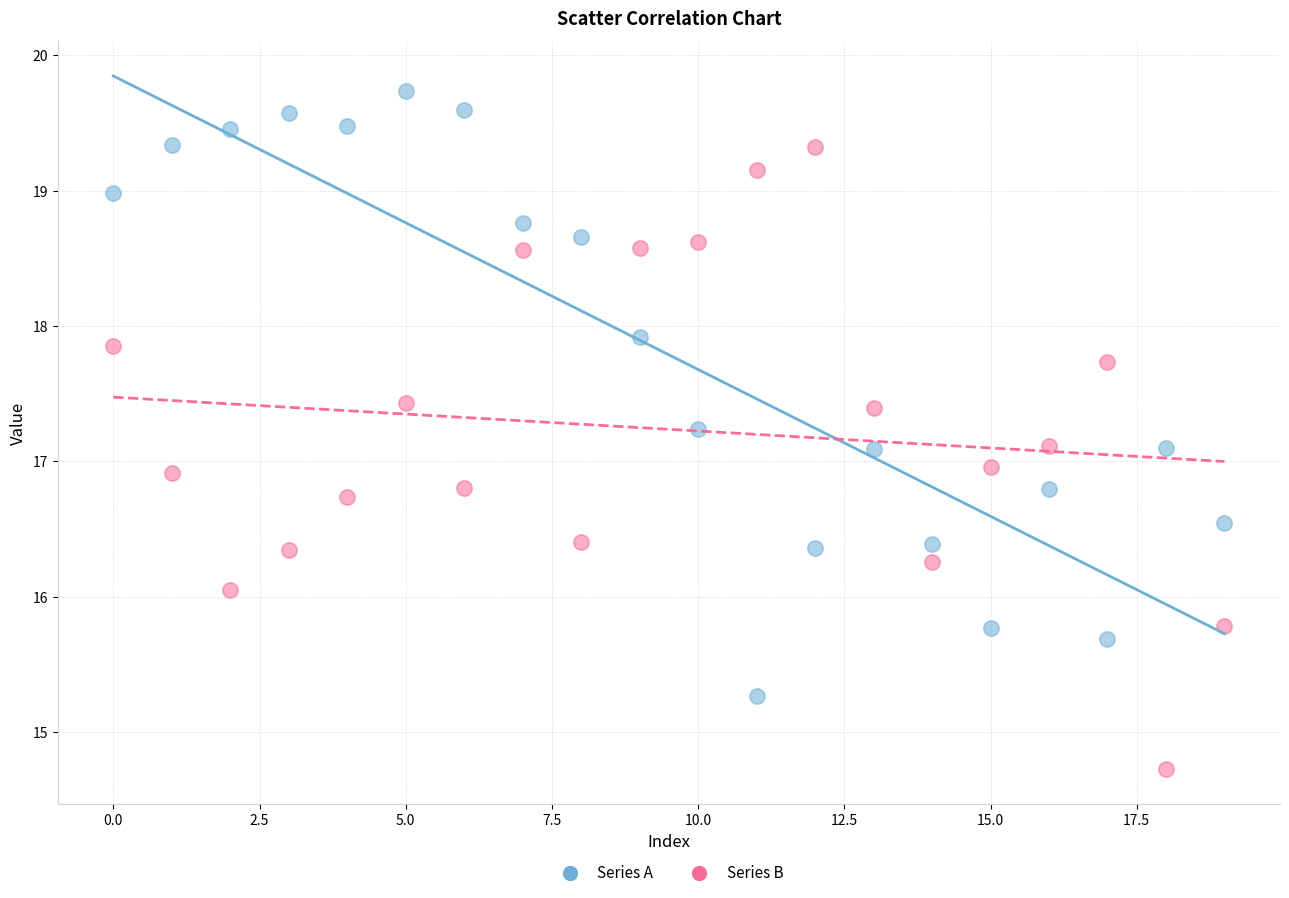

What are all the series names shown in the legend?

Series A, Series B